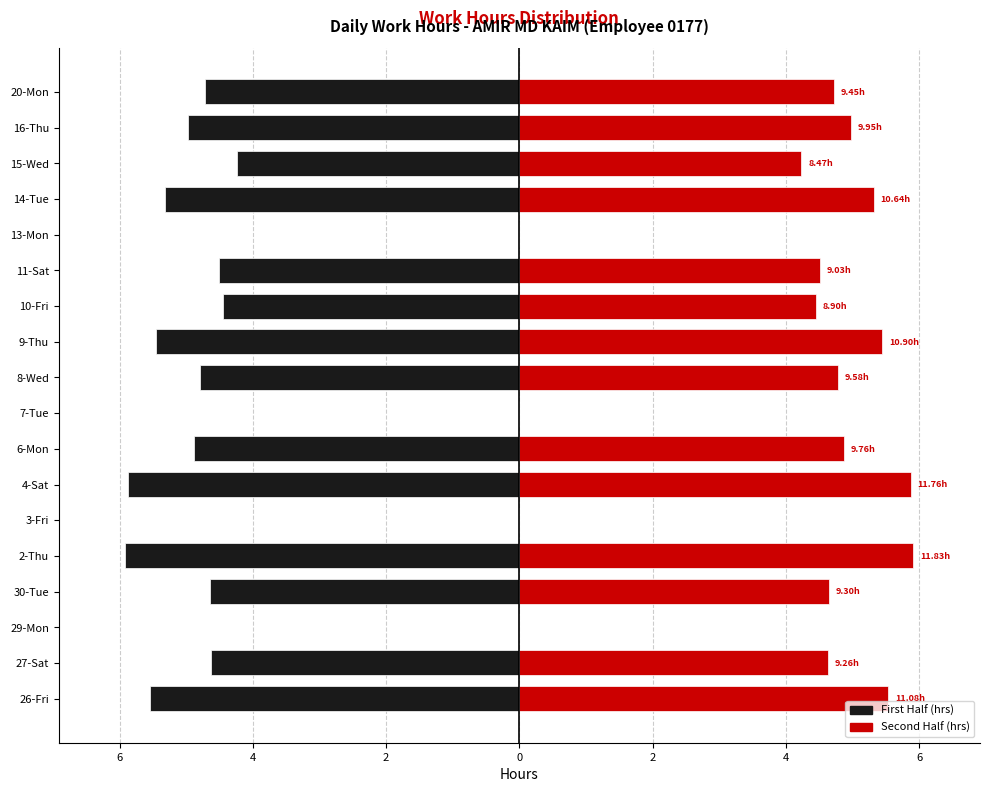

At how many categories does at least one series exceed 3?

14